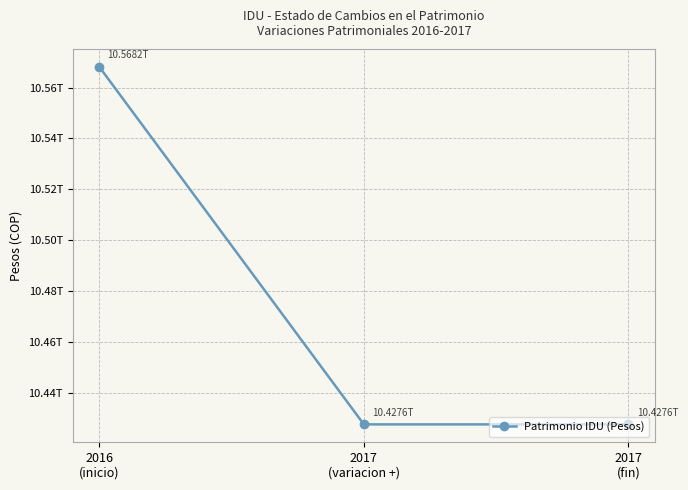

What is the change in value from 2016
(inicio) to 2017
(fin)?

-140615798347